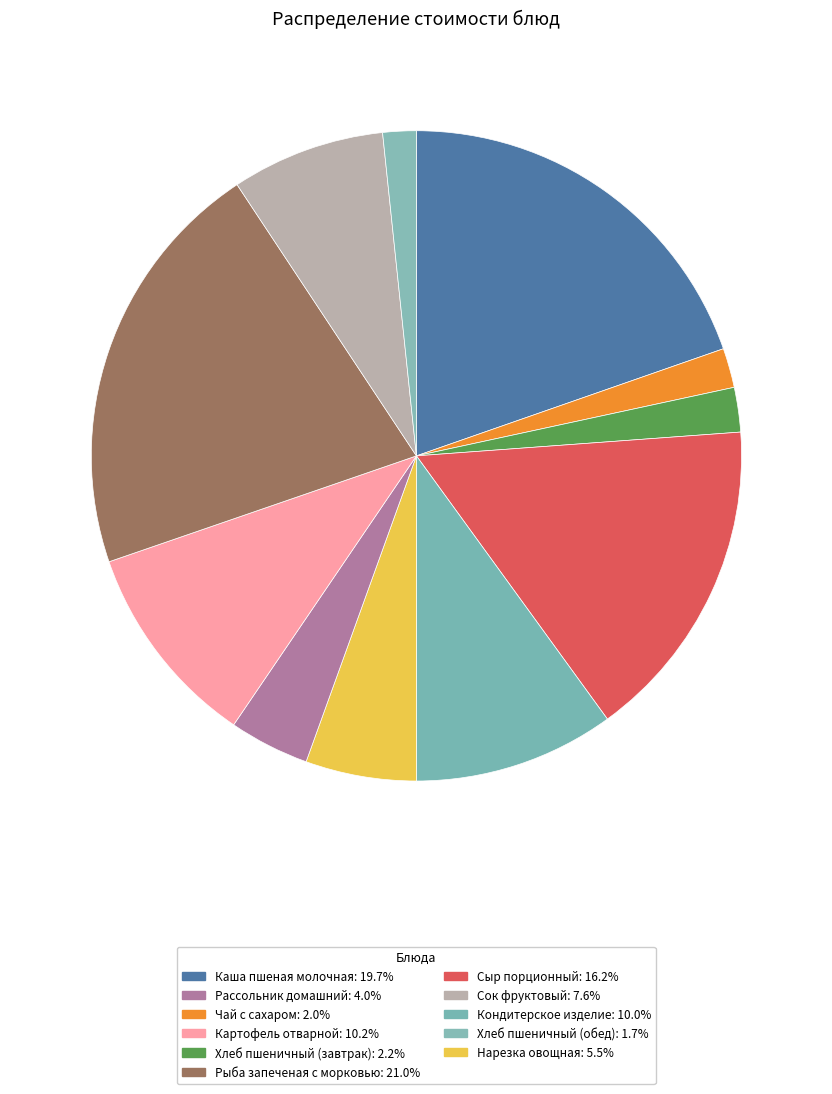

How many segments does this pie chart have?

11